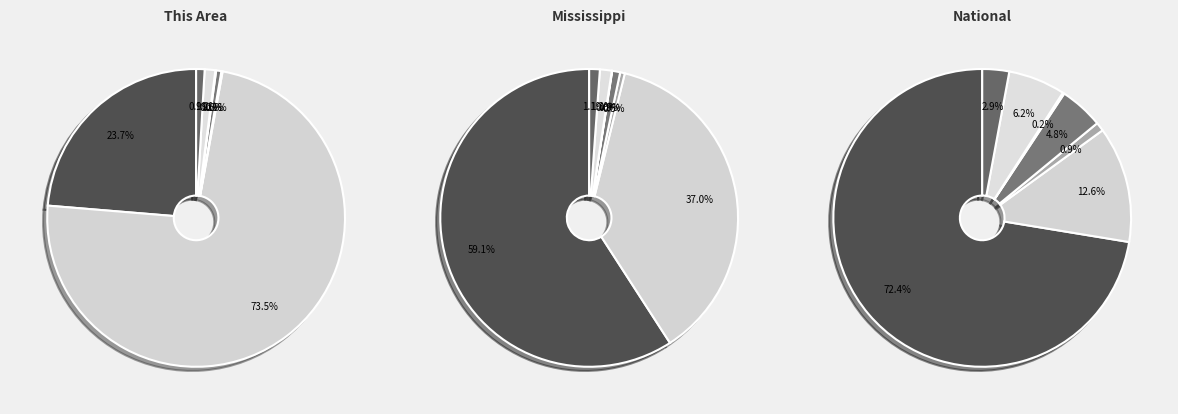

Do White alone and Native Hawaiian and Other Pacific together represent more than half of the pie?

No